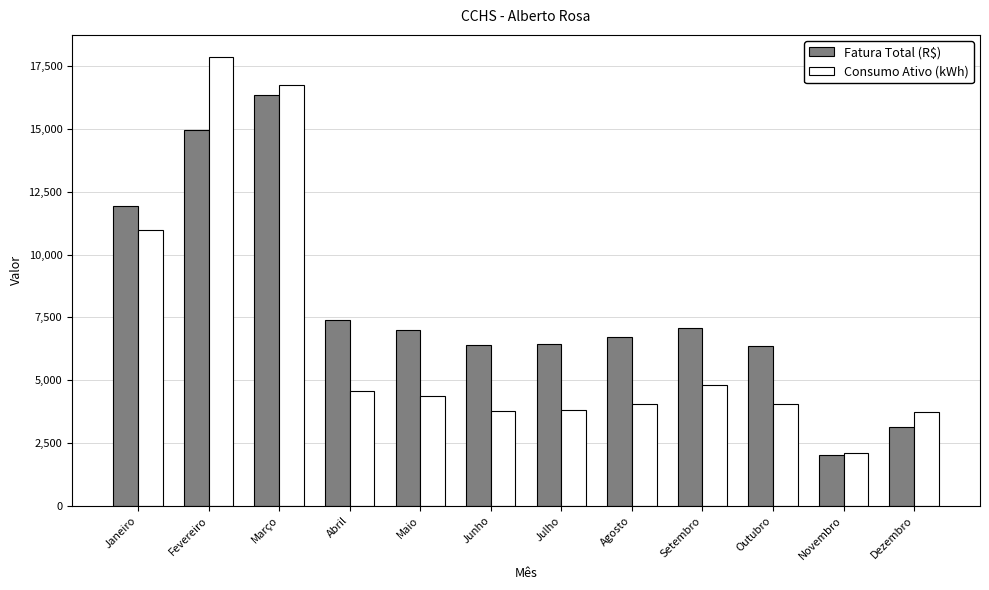

Rank the series by their maximum value, from highest to lowest.

Consumo Ativo (kWh), Fatura Total (R$)